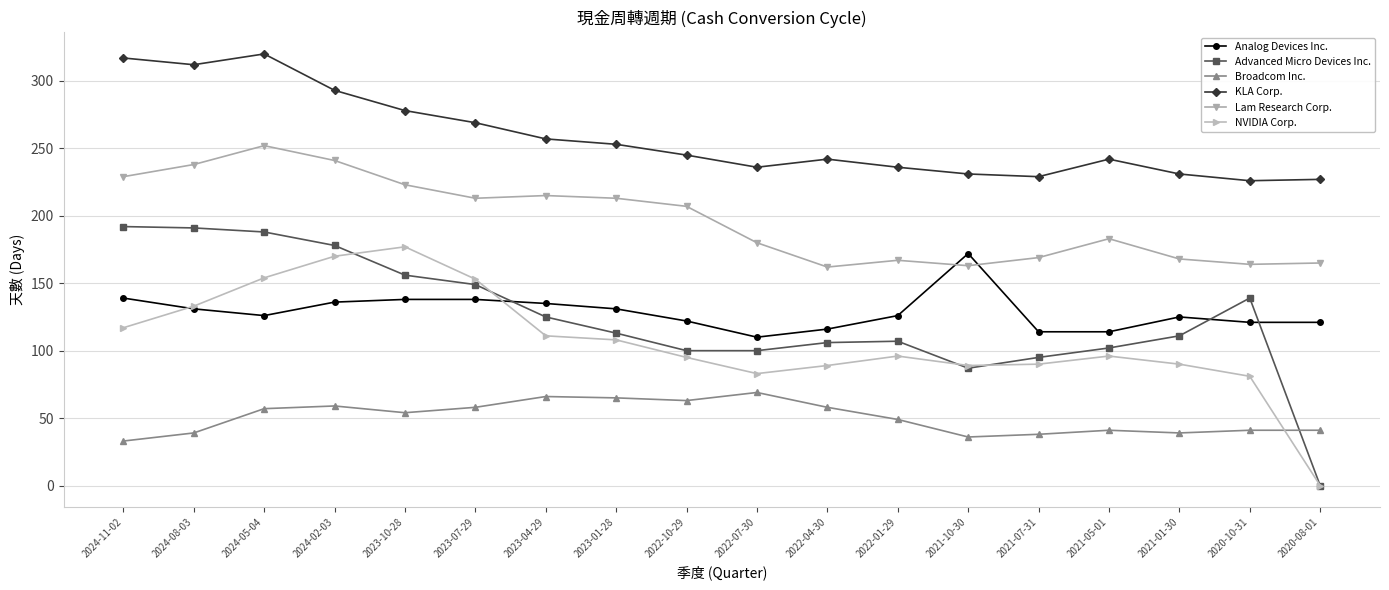

What is the difference between the highest and lowest values at 2020-10-31?

185